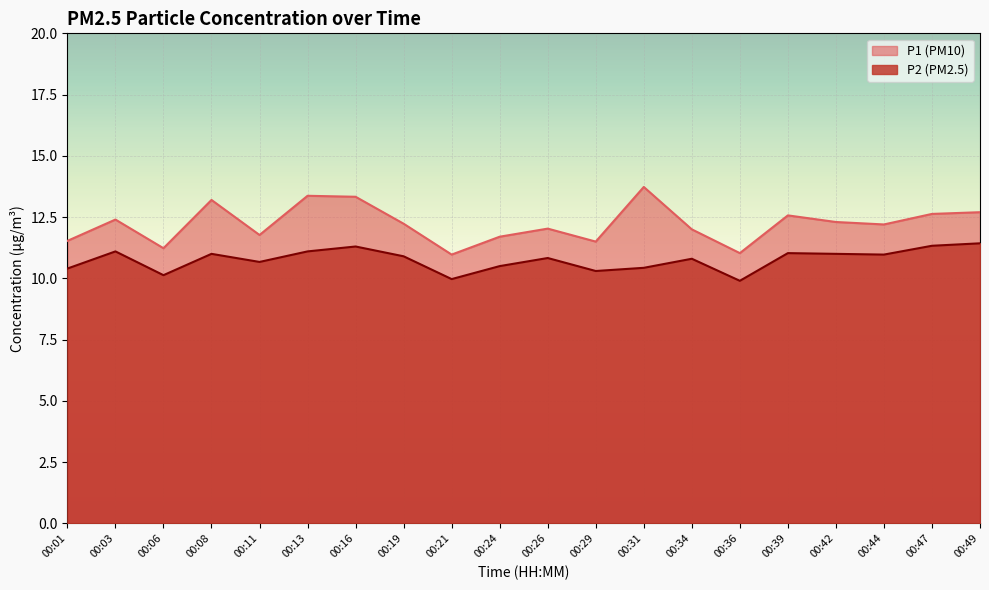

What is the highest value of the P1 series?

13.7